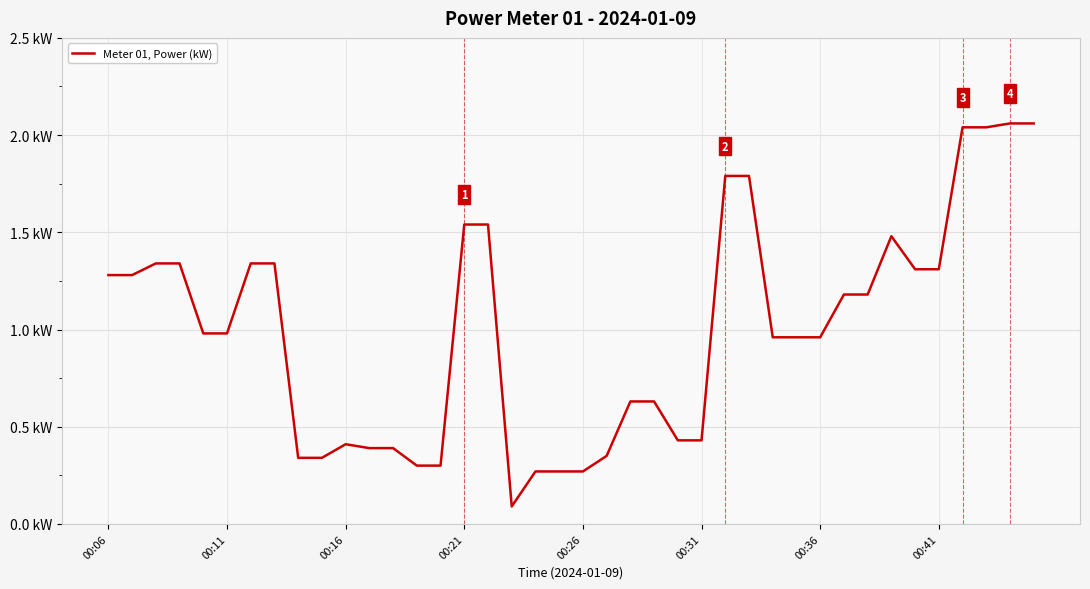

Reading right to left, extract all data points from this chart.

2.1	2.1	2.0	2.0	1.3	1.3	1.5	1.2	1.2	1.0	1.0	1.0	1.8	1.8	0.4	0.4	0.6	0.6	0.3	0.3	0.3	0.3	0.1	1.5	1.5	0.3	0.3	0.4	0.4	0.4	0.3	0.3	1.3	1.3	1.0	1.0	1.3	1.3	1.3	1.3